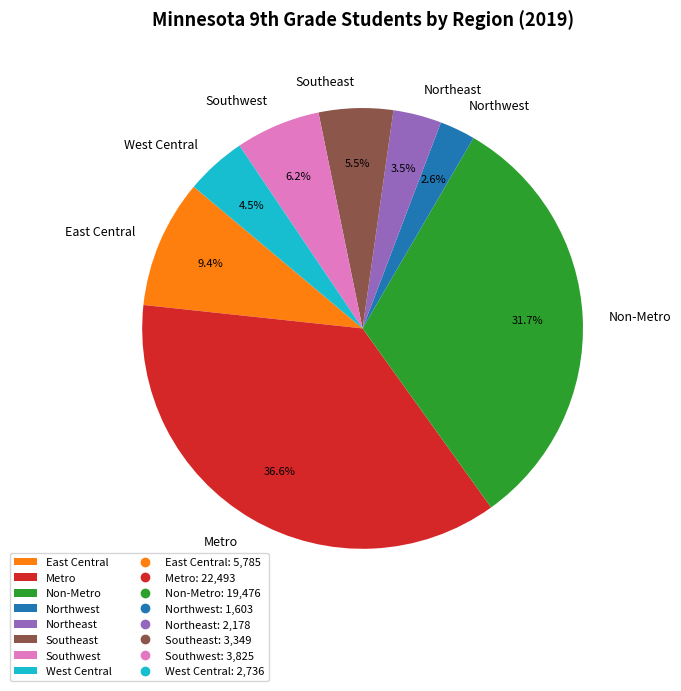

Is it true that Metro is 51% of the pie?

False